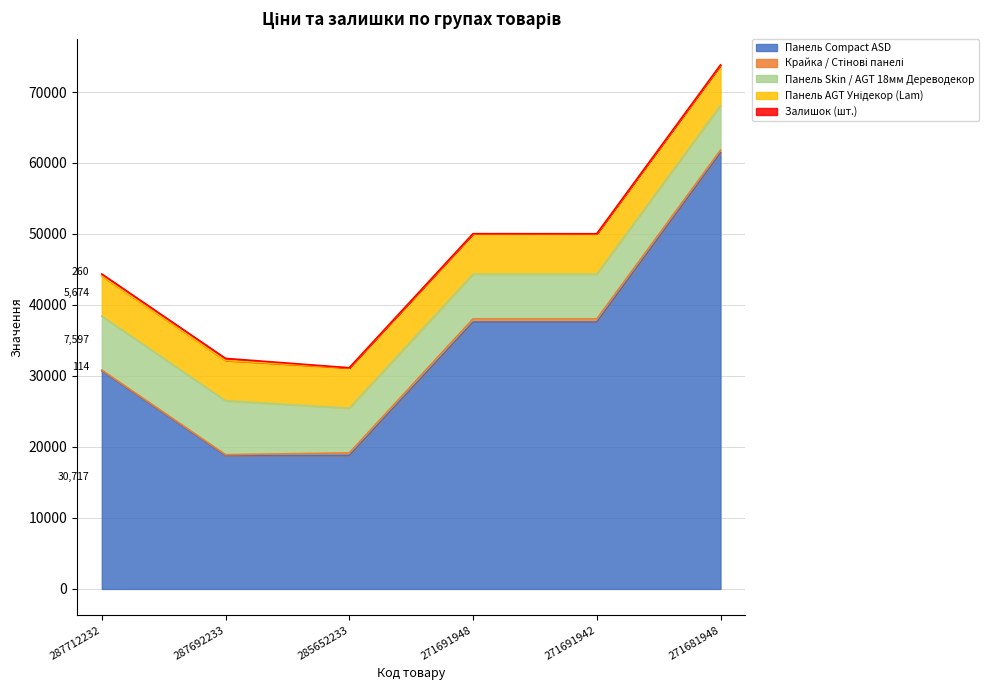

How many lines are shown in the chart?

5